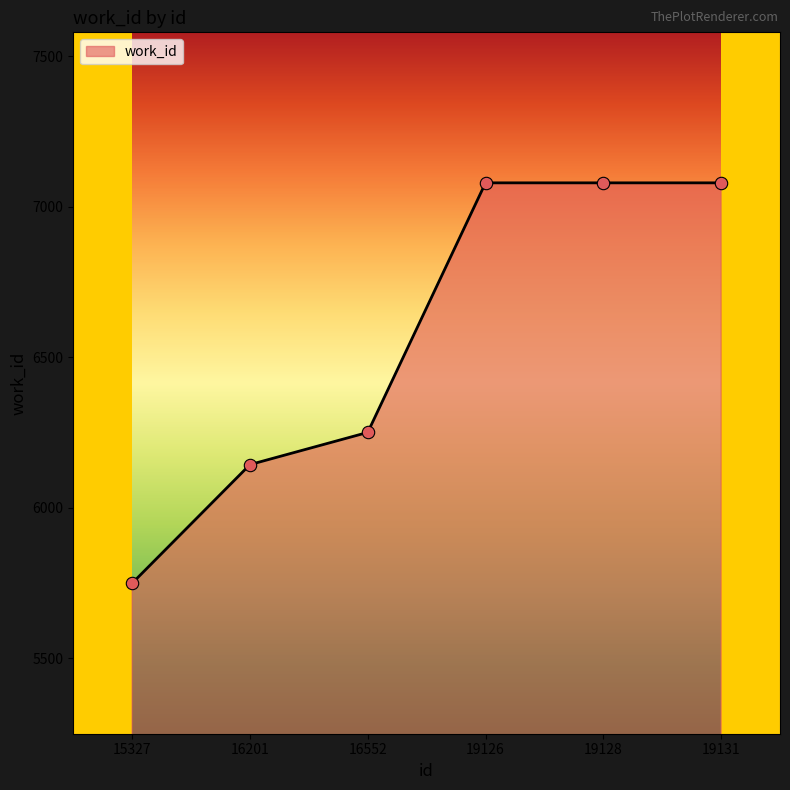

Between 16552 and 19131, which is larger?

19131